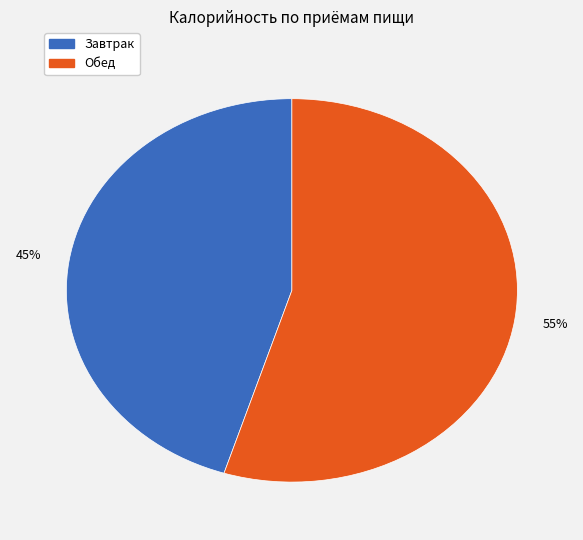

Count the number of slices in the pie.

2